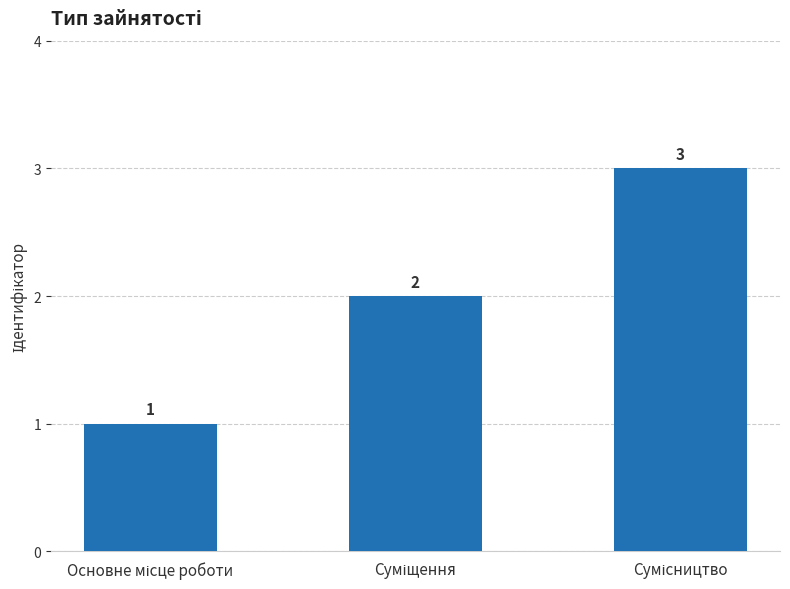

What is the sum of all values?

6